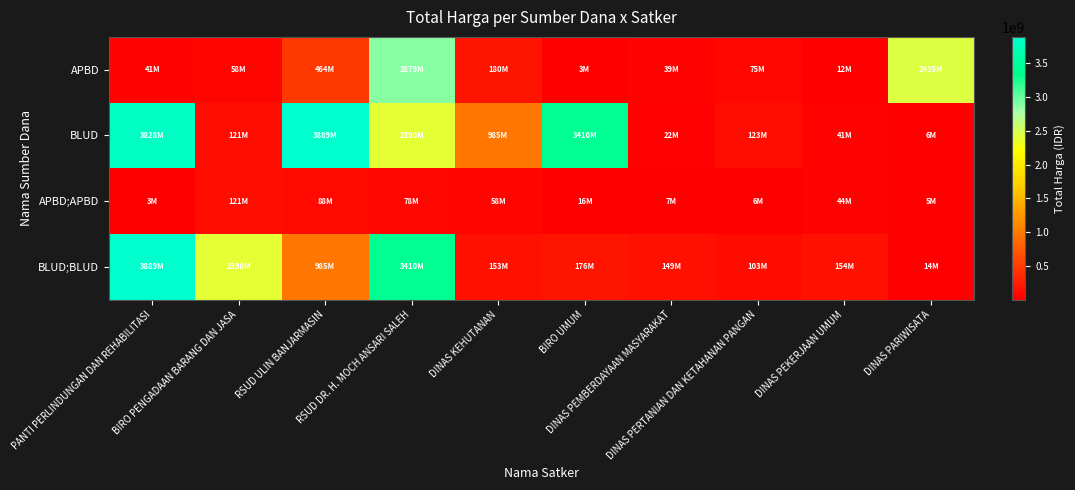

Reading right to left, transcribe all the data shown in this chart.

APBD: DINAS PARIWISATA=2434600000	DINAS PEKERJAAN UMUM=12500000	DINAS PERTANIAN DAN KETAHANAN PANGAN=75000000	DINAS PEMBERDAYAAN MASYARAKAT=39000000	BIRO UMUM=3245000	DINAS KEHUTANAN=179922180	RSUD DR. H. MOCH ANSARI SALEH=2878800000	RSUD ULIN BANJARMASIN=464445888	BIRO PENGADAAN BARANG DAN JASA=58272000	PANTI PERLINDUNGAN DAN REHABILITASI=41420000
BLUD: DINAS PARIWISATA=5668920	DINAS PEKERJAAN UMUM=41075500	DINAS PERTANIAN DAN KETAHANAN PANGAN=123432000	DINAS PEMBERDAYAAN MASYARAKAT=21588000	BIRO UMUM=3410174400	DINAS KEHUTANAN=984972000	RSUD DR. H. MOCH ANSARI SALEH=2389735200	RSUD ULIN BANJARMASIN=3889401600	BIRO PENGADAAN BARANG DAN JASA=121282530	PANTI PERLINDUNGAN DAN REHABILITASI=3827760000
APBD;APBD: DINAS PARIWISATA=4520000	DINAS PEKERJAAN UMUM=43935000	DINAS PERTANIAN DAN KETAHANAN PANGAN=5594400	DINAS PEMBERDAYAAN MASYARAKAT=7026958	BIRO UMUM=15984000	DINAS KEHUTANAN=58094700	RSUD DR. H. MOCH ANSARI SALEH=78225000	RSUD ULIN BANJARMASIN=88435200	BIRO PENGADAAN BARANG DAN JASA=121282530	PANTI PERLINDUNGAN DAN REHABILITASI=3245000
BLUD;BLUD: DINAS PARIWISATA=14142510	DINAS PEKERJAAN UMUM=154293117	DINAS PERTANIAN DAN KETAHANAN PANGAN=102736272	DINAS PEMBERDAYAAN MASYARAKAT=149041721	BIRO UMUM=175835687	DINAS KEHUTANAN=153285422	RSUD DR. H. MOCH ANSARI SALEH=3410174400	RSUD ULIN BANJARMASIN=984972000	BIRO PENGADAAN BARANG DAN JASA=2389735200	PANTI PERLINDUNGAN DAN REHABILITASI=3889401600